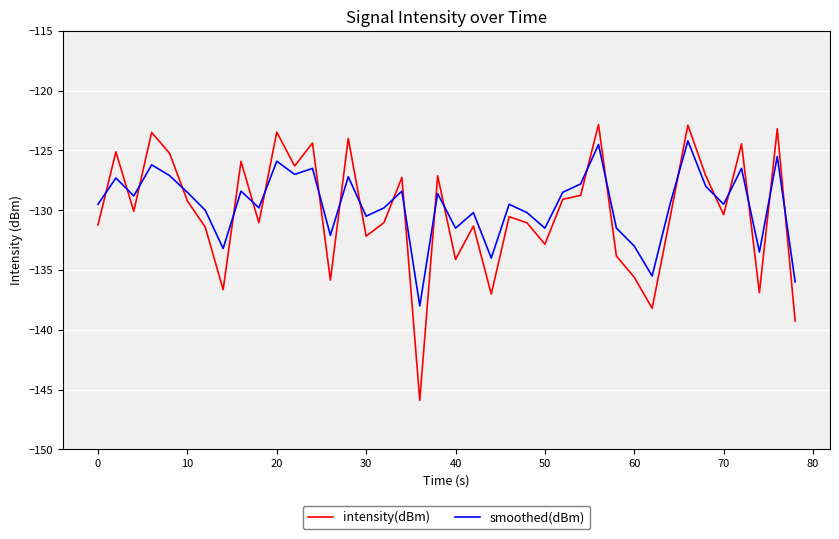

What is the average value of the smoothed(dBm) series?

-129.6